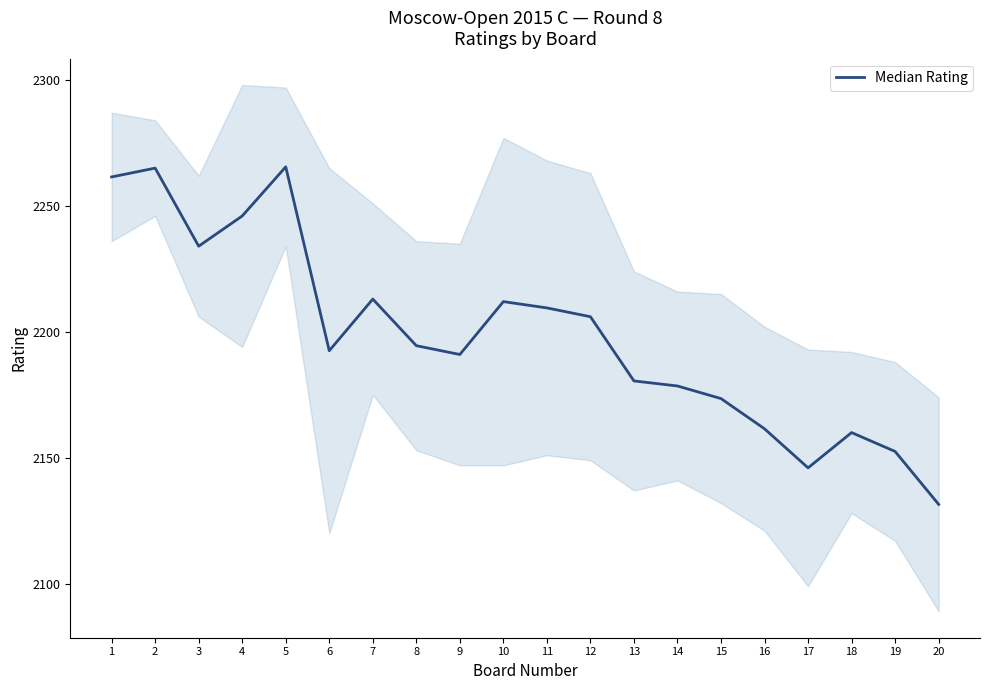

What is the sum of all values?

43974.5